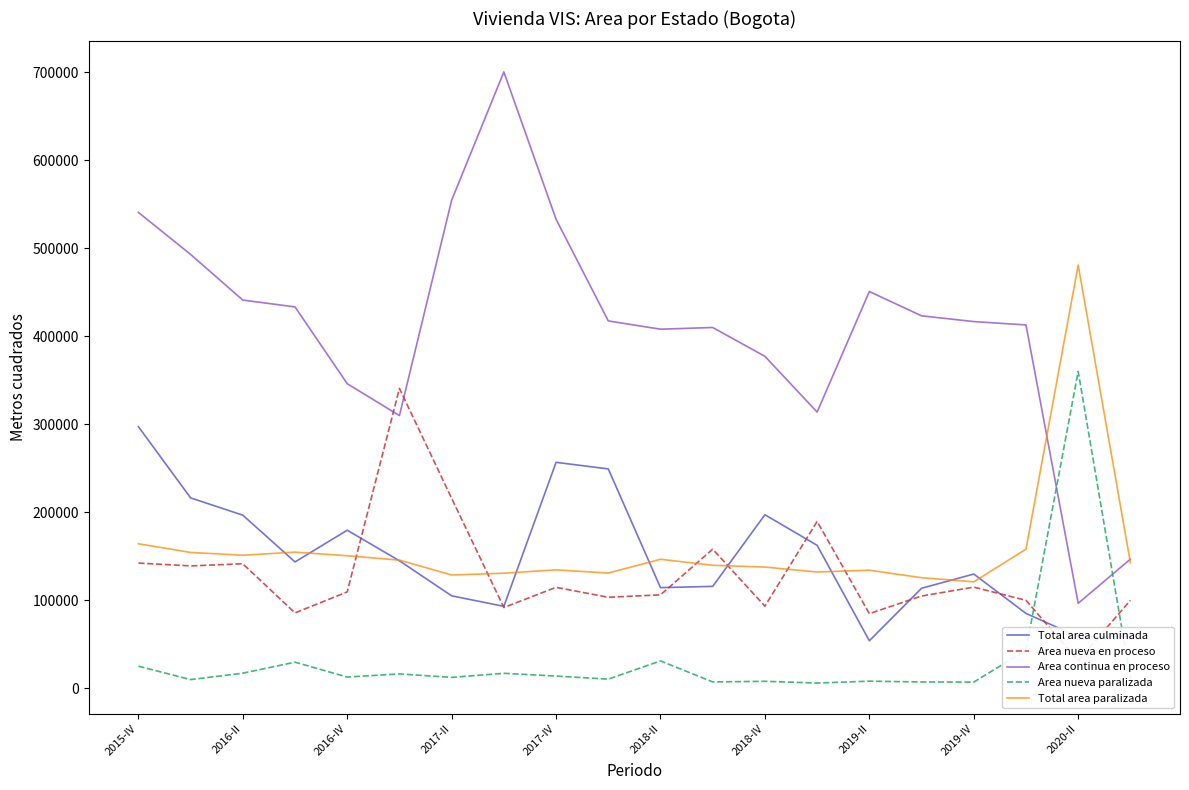

True or false: Area nueva paralizada and Area continua en proceso intersect in this chart.

True